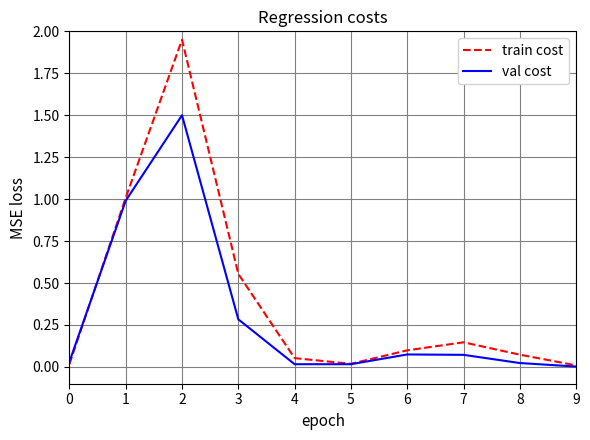

Between 0 and 1, which series saw the biggest shift?

train cost